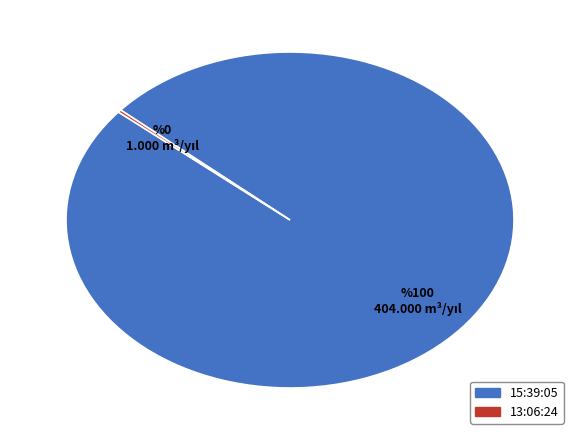

What is the largest slice in the pie chart?

15:39:05